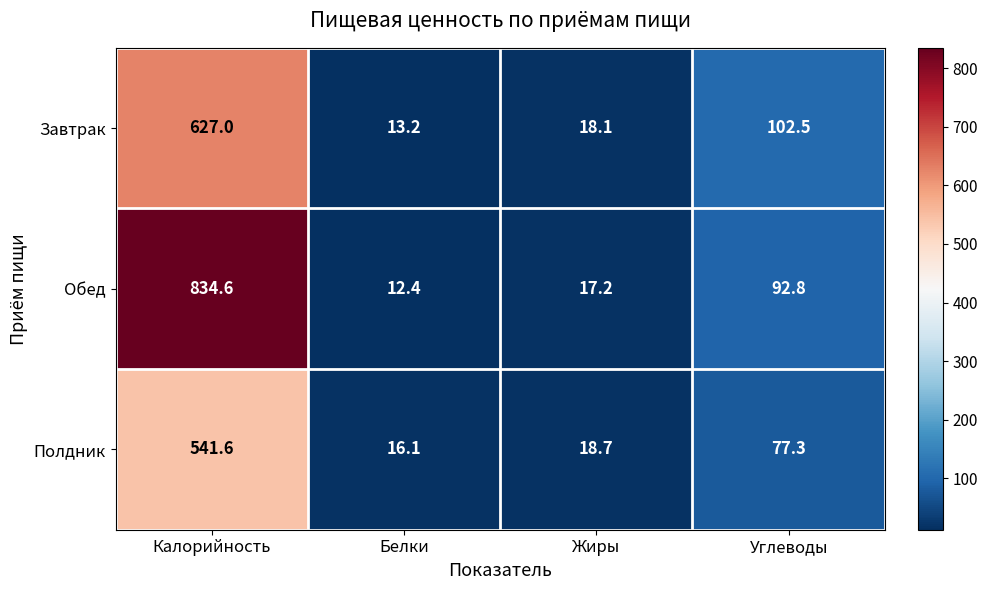

Reading left to right, transcribe all the data shown in this chart.

Завтрак: Калорийность=627.0	Белки=13.2	Жиры=18.1	Углеводы=102.5
Обед: Калорийность=834.6	Белки=12.4	Жиры=17.2	Углеводы=92.8
Полдник: Калорийность=541.6	Белки=16.1	Жиры=18.7	Углеводы=77.3